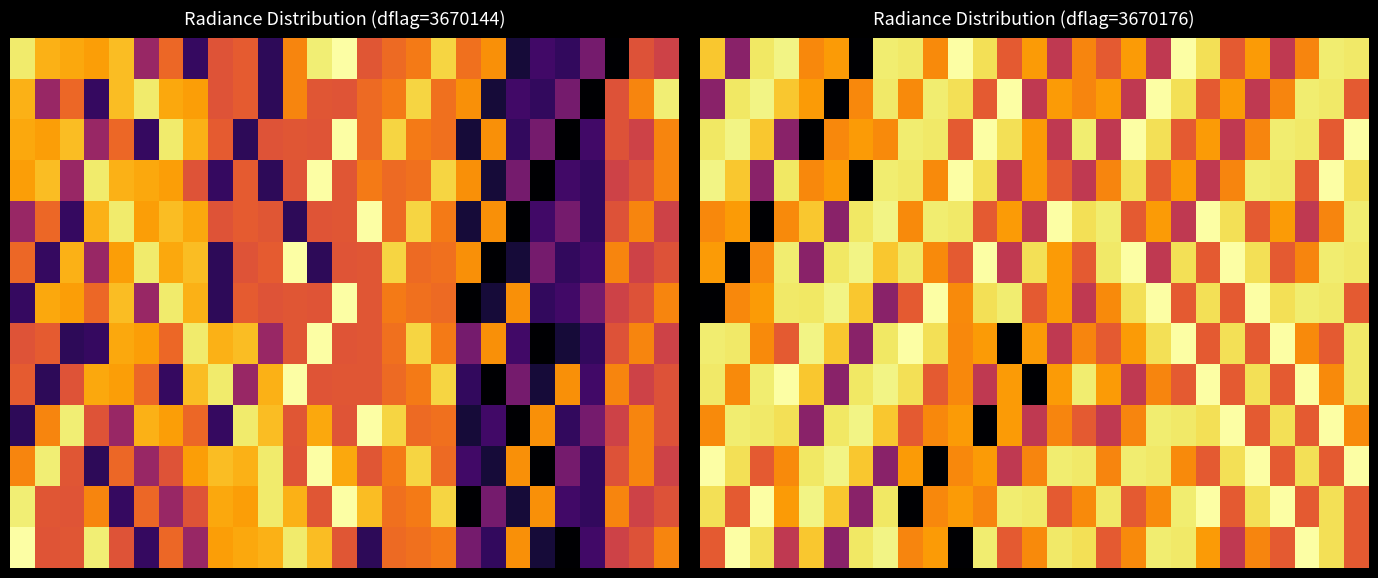

What is the minimum value shown in the chart?

13.0